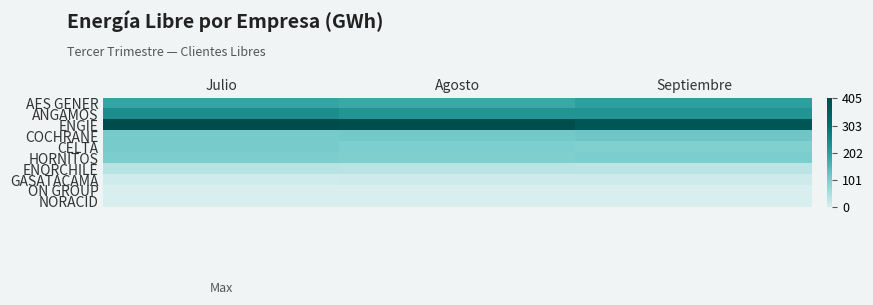

What is the minimum value shown in the chart?

0.4